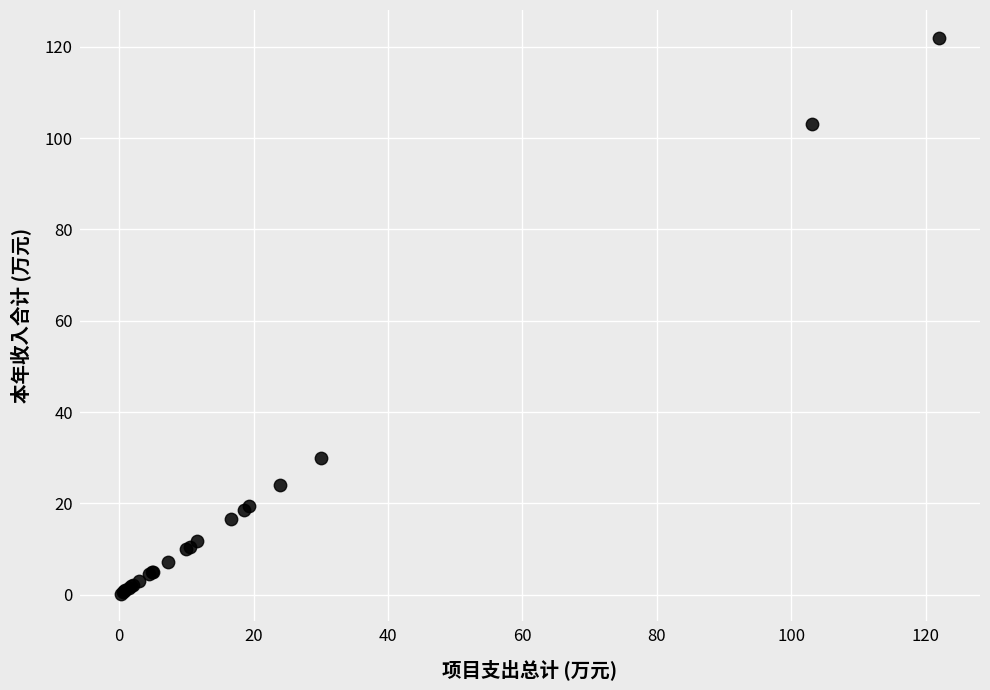

What Y value in the scatter plot is closest to 61?

30.0